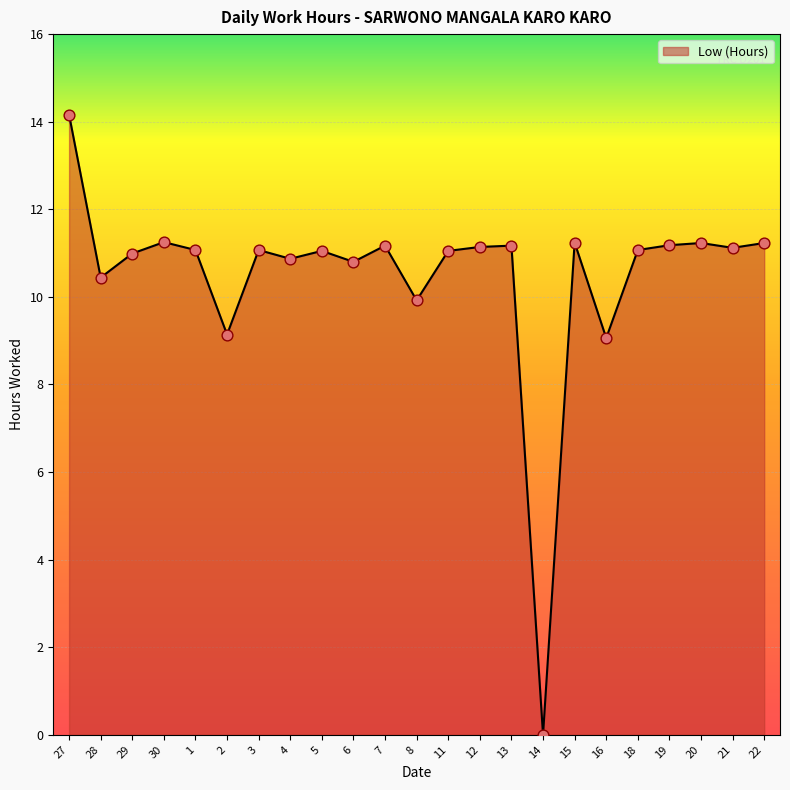

What is the ratio of the value at 11 to the value at 5?

1.0